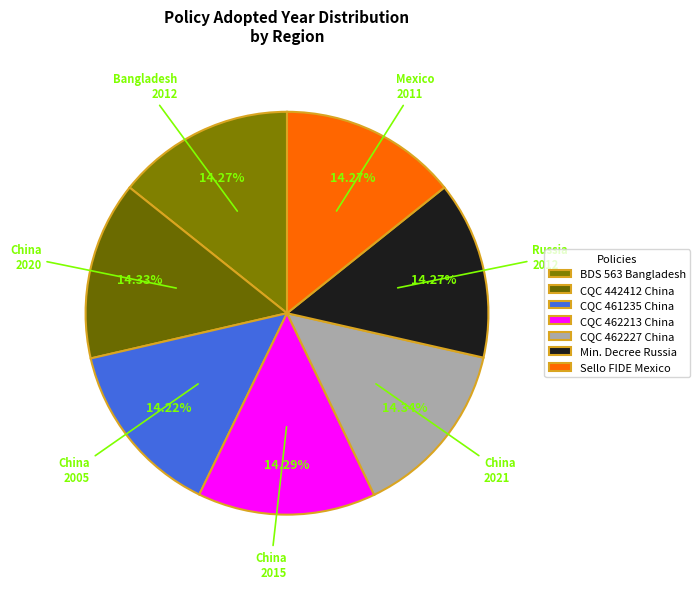

How many slices are in this pie chart?

7